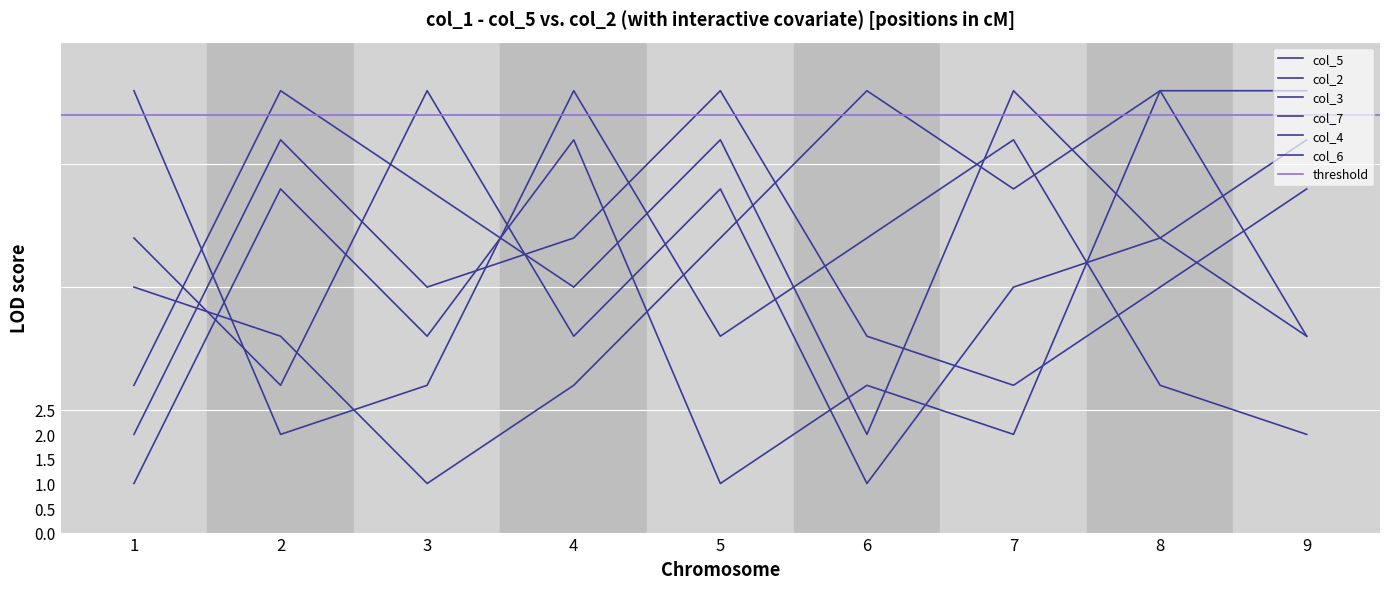

At how many categories does at least one series exceed 8?

9